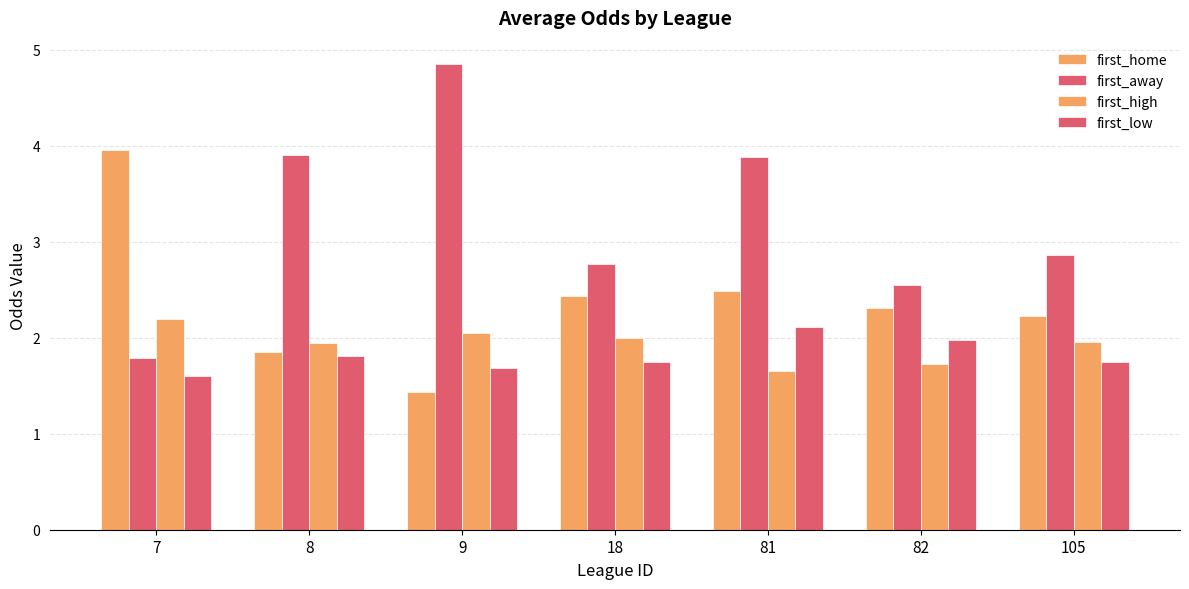

Reading right to left, transcribe all the data shown in this chart.

first_home: 105=2.2	82=2.3	81=2.5	18=2.4	9=1.4	8=1.8	7=4.0
first_away: 105=2.9	82=2.5	81=3.9	18=2.8	9=4.8	8=3.9	7=1.8
first_high: 105=2.0	82=1.7	81=1.6	18=2.0	9=2.0	8=1.9	7=2.2
first_low: 105=1.8	82=2.0	81=2.1	18=1.7	9=1.7	8=1.8	7=1.6